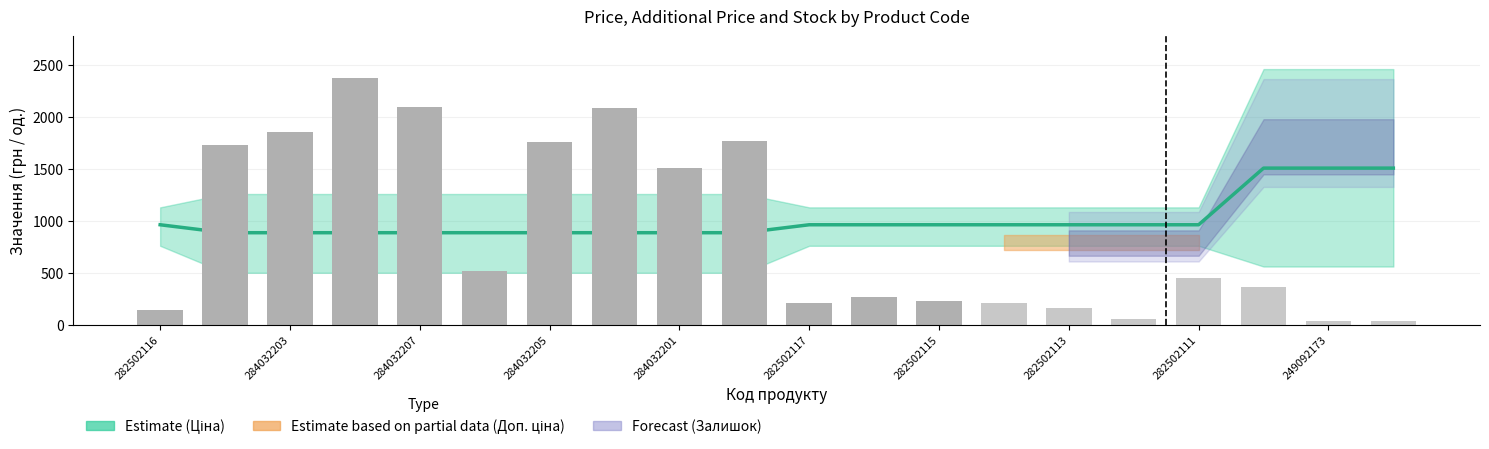

What are all the series names shown in the legend?

Ціна, Доп. ціна, Залишок